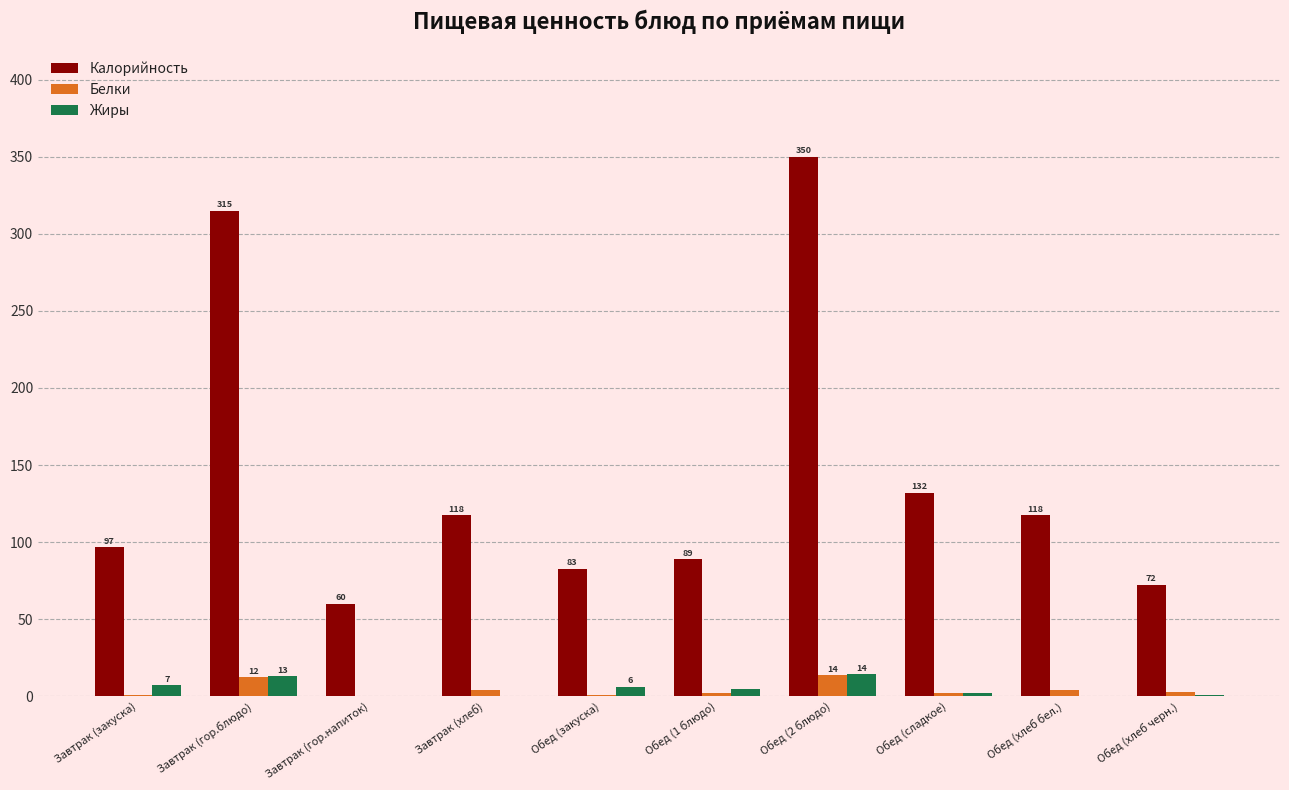

The value of Калорийность at Завтрак (хлеб) is 79.3. True or false?

False